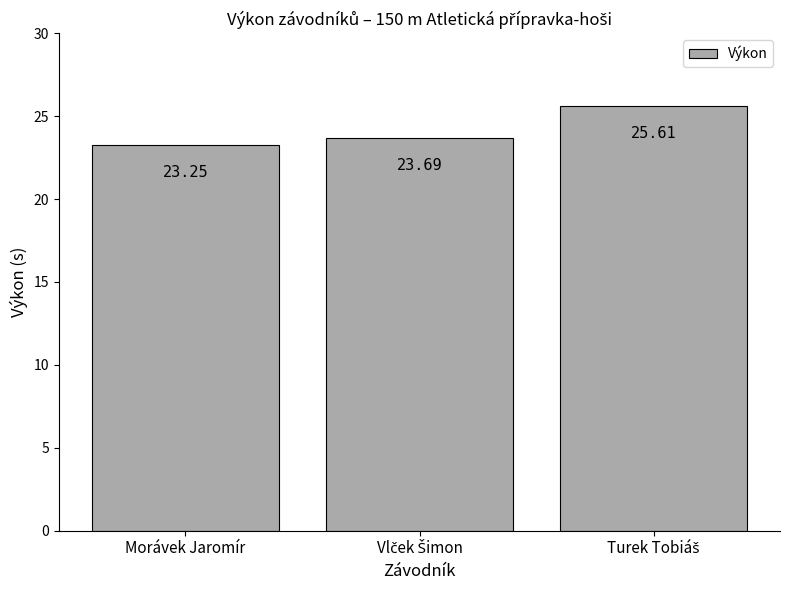

At which category does the chart reach its minimum across all series?

Morávek Jaromír